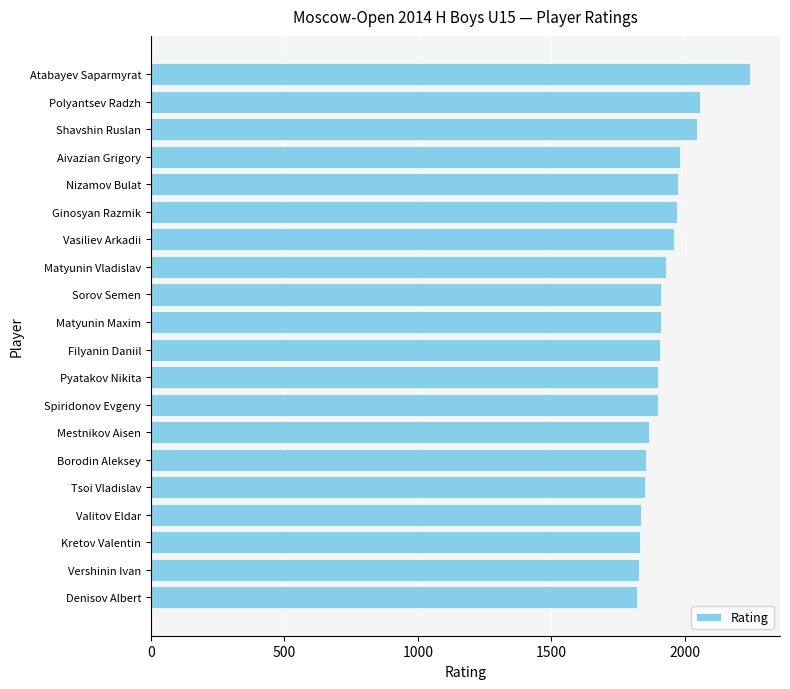

True or false: the data shows 2533 at Matyunin Vladislav.

False